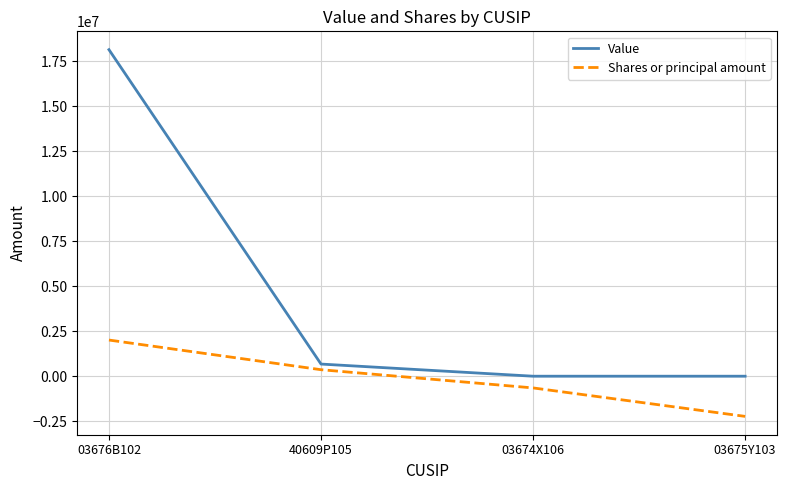

Reading left to right, what are all the values shown in this chart?

Value: 18147000	675000	0	0
Shares or principal amount: 2009634	361094	-651033	-2232927